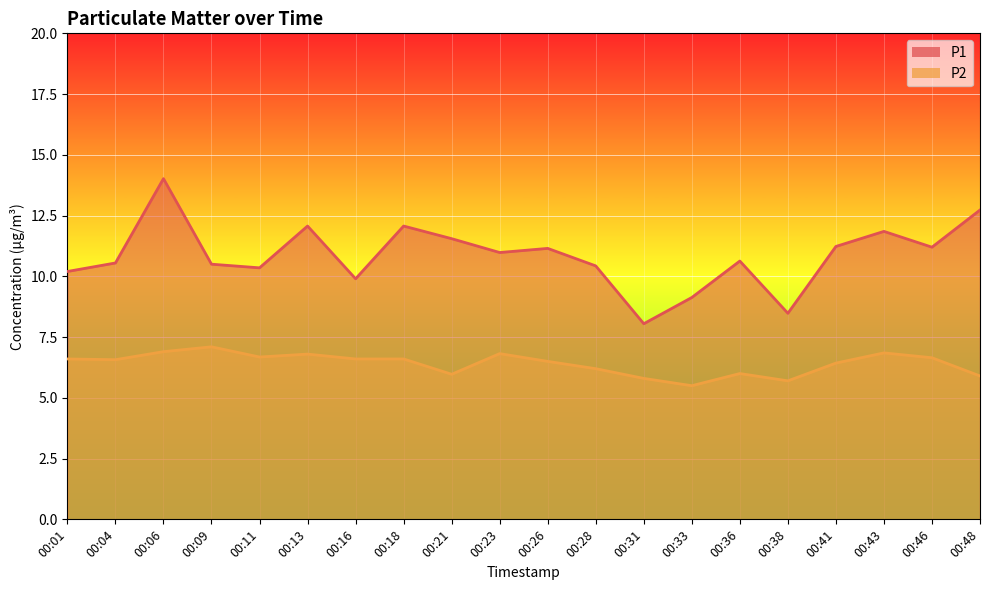

True or false: P1 and P2 cross at least once.

False